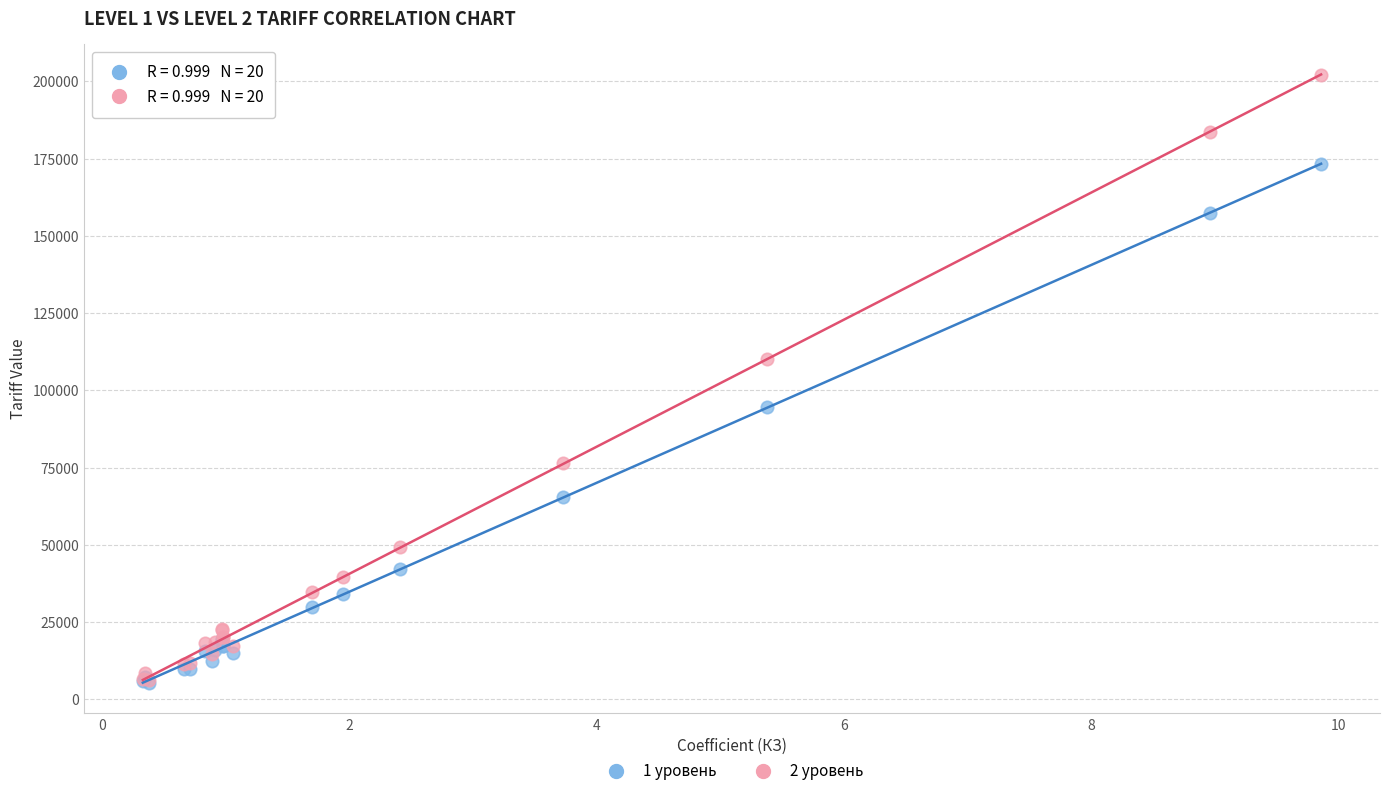

Across all series, what Y value is closest to 103707?

110260.1